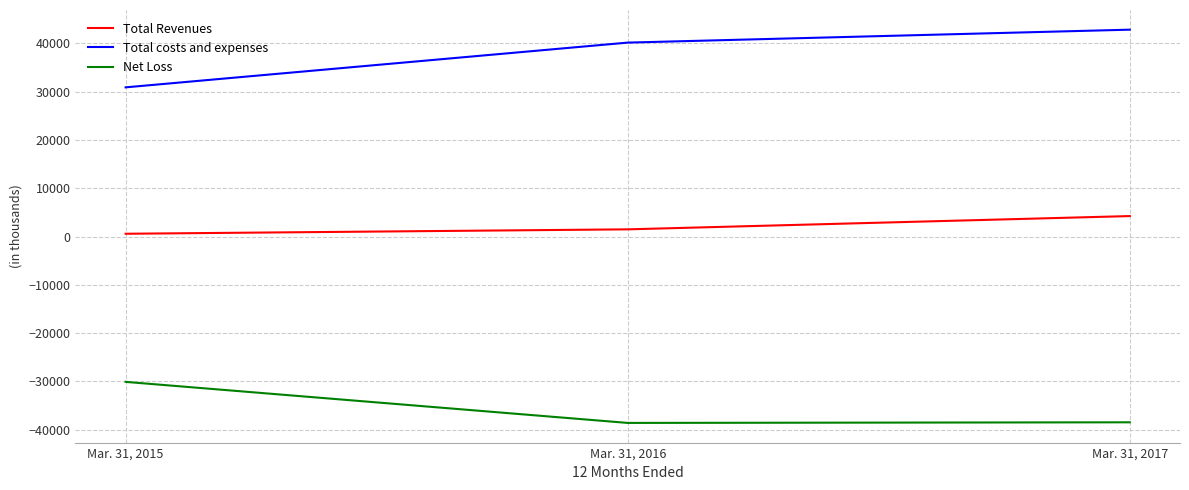

At Mar. 31, 2017, list the series in order from smallest to largest.

Net Loss, Total Revenues, Total costs and expenses